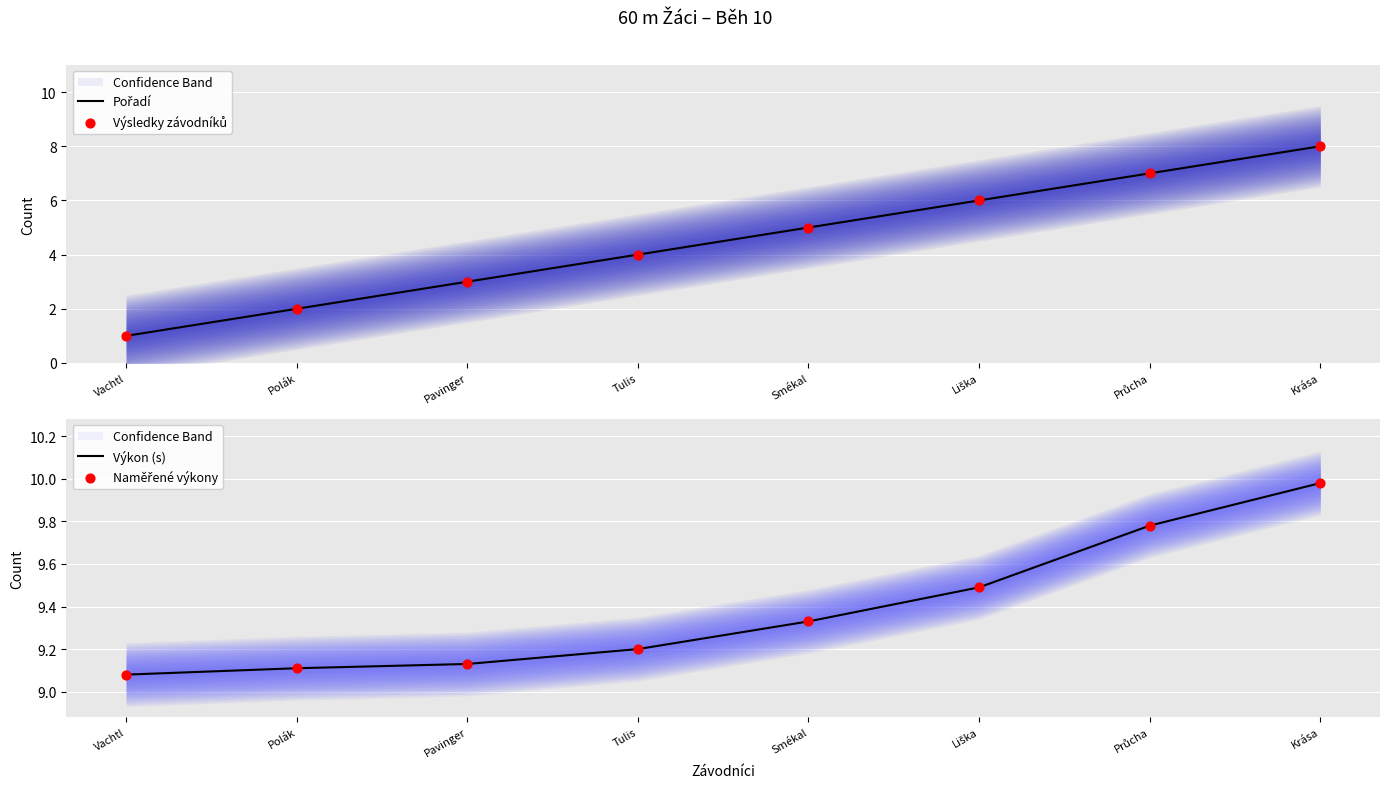

What are all the series names shown in the legend?

Pořadí, Výsledky závodníků, Výkon (s), Naměřené výkony